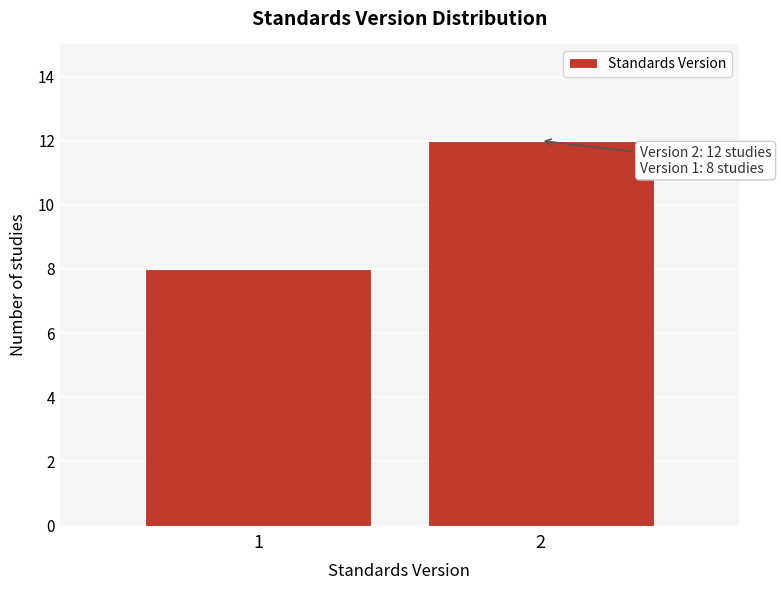

Reading left to right, extract all data points from this chart.

1=8	2=12